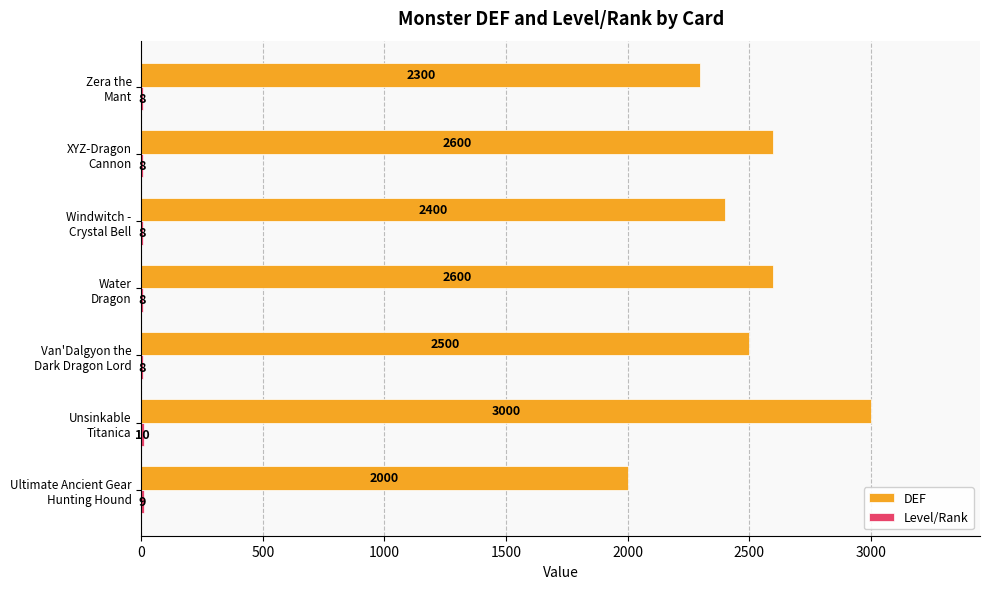

How many DEF values are between 2300 and 2600?

5